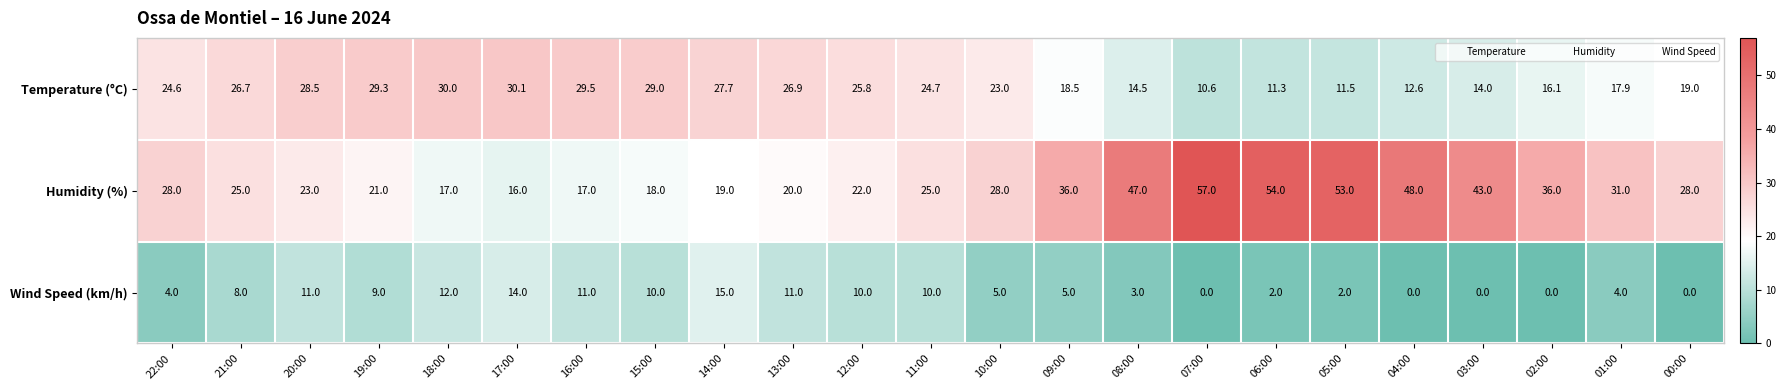

The Wind Speed (km/h) series shows 2.9 at 15:00. True or false?

False